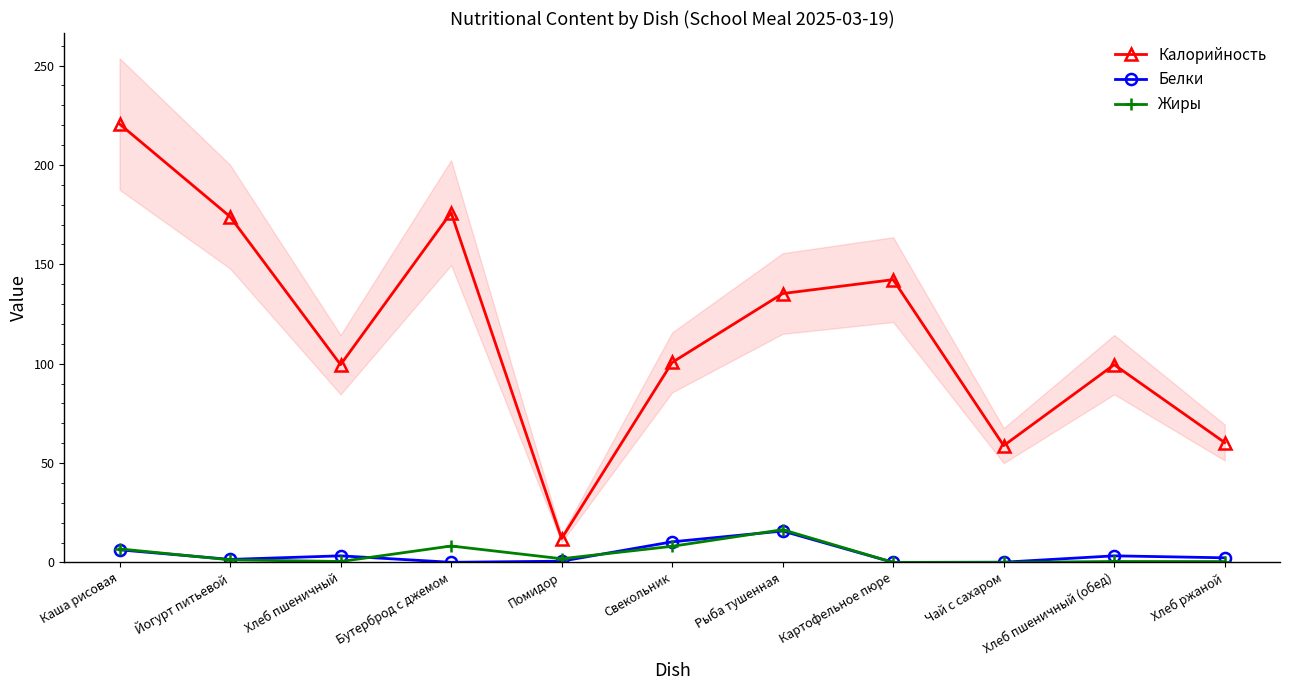

True or false: Калорийность and Белки intersect in this chart.

False